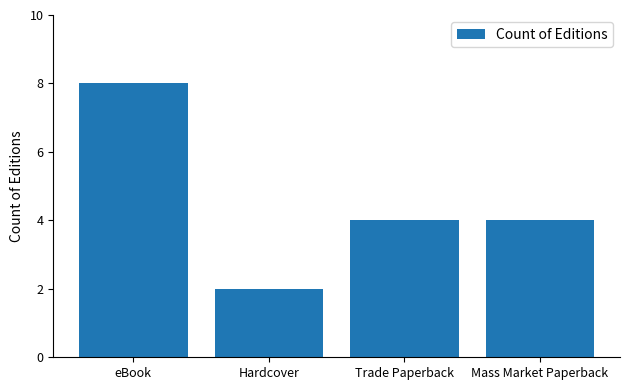

Which label corresponds to the smallest value in the chart?

Hardcover